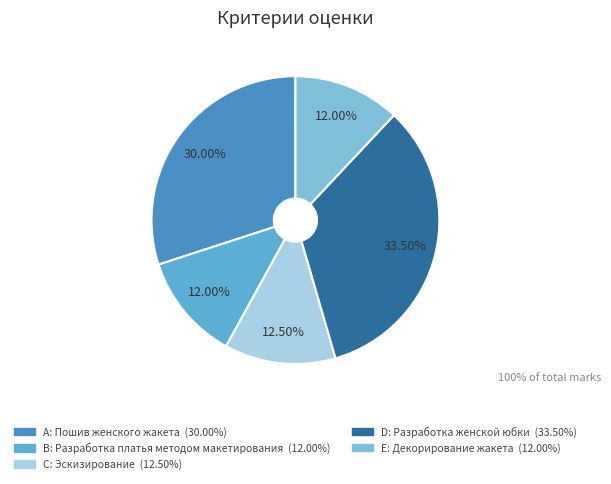

Is there any slice that represents more than half of the pie?

No